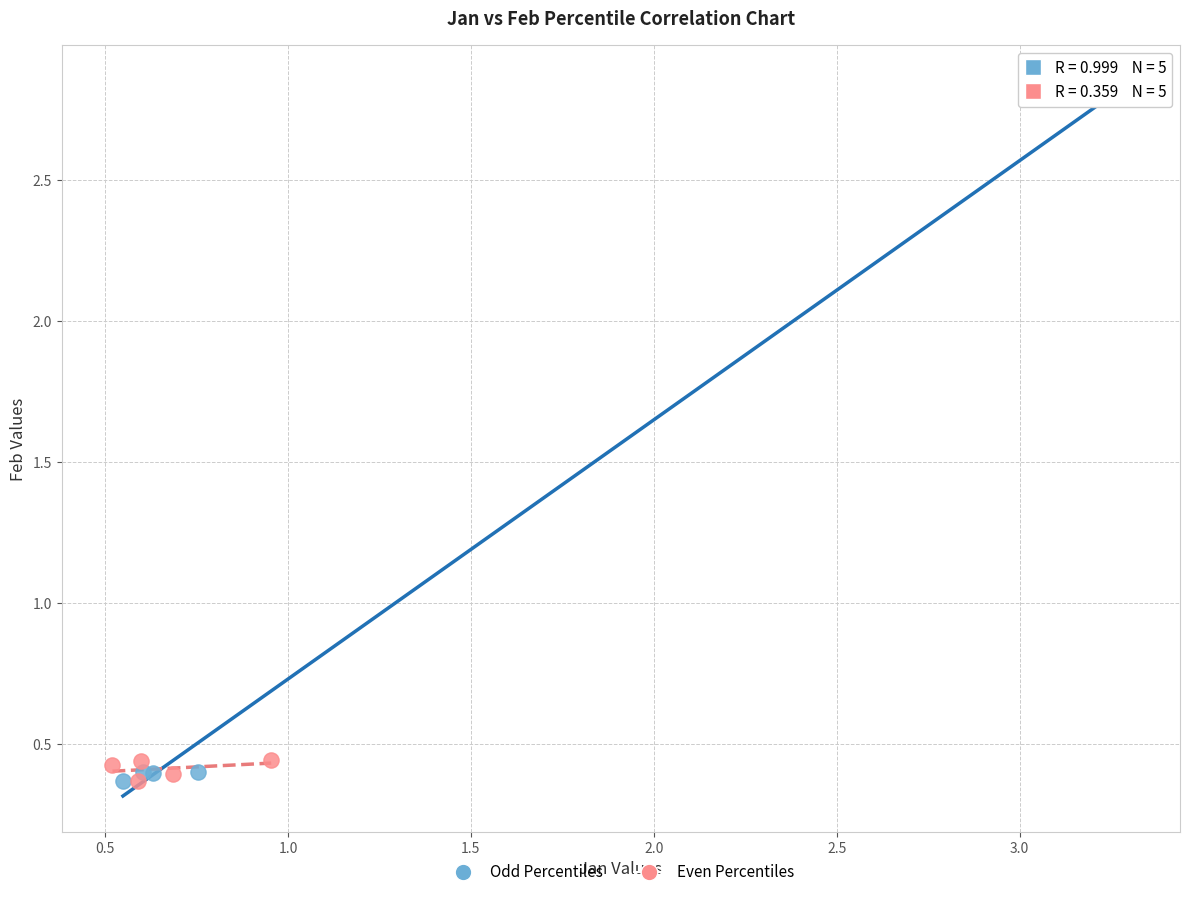

Which series has the widest spread of Y values?

Odd Percentiles